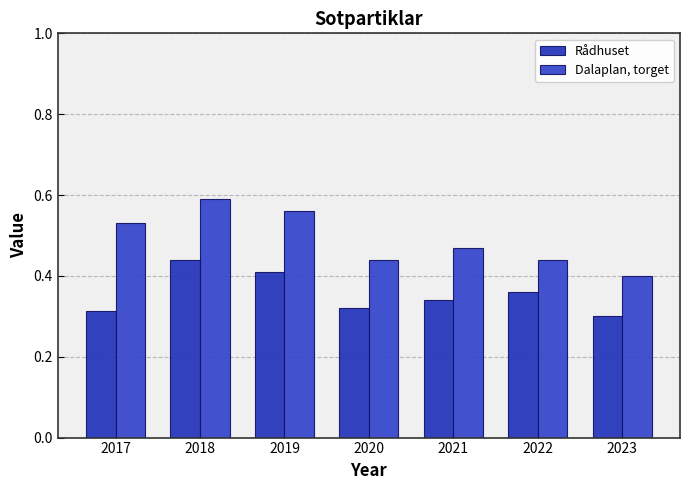

How many groups of bars are there?

7